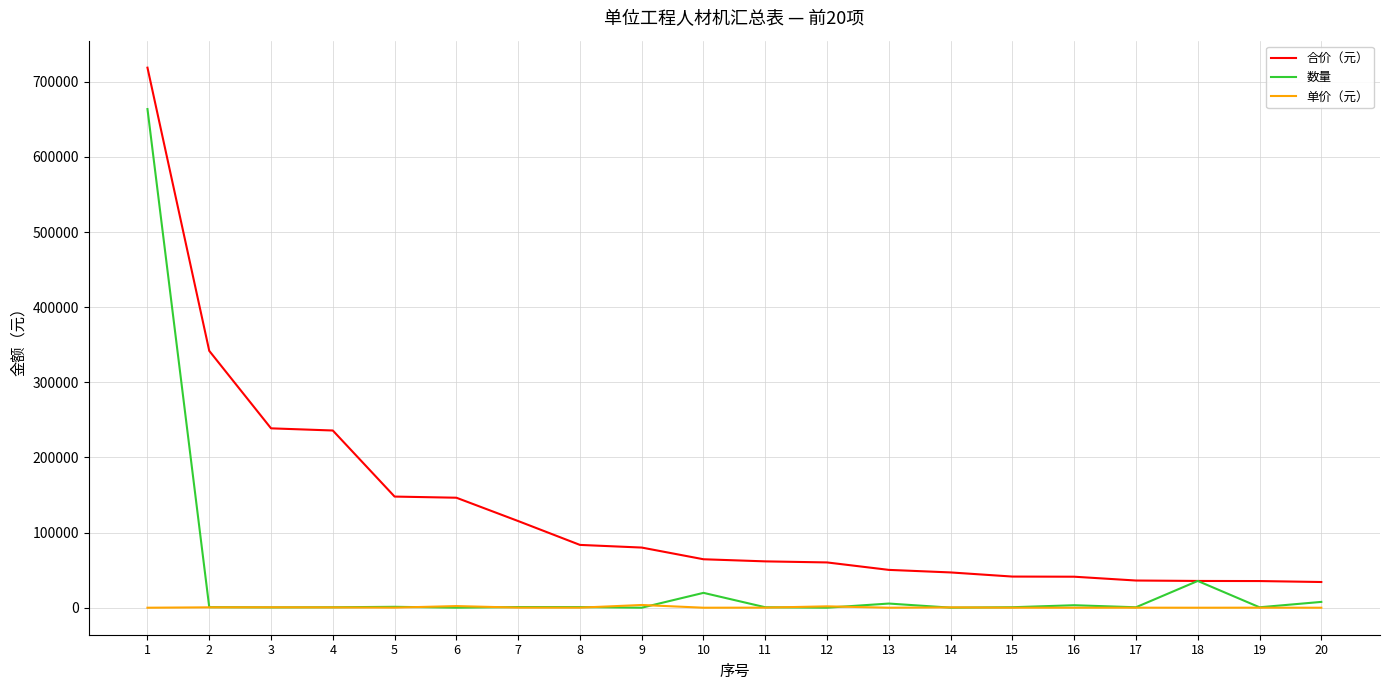

What is the total value across all series at 15?

42184.4